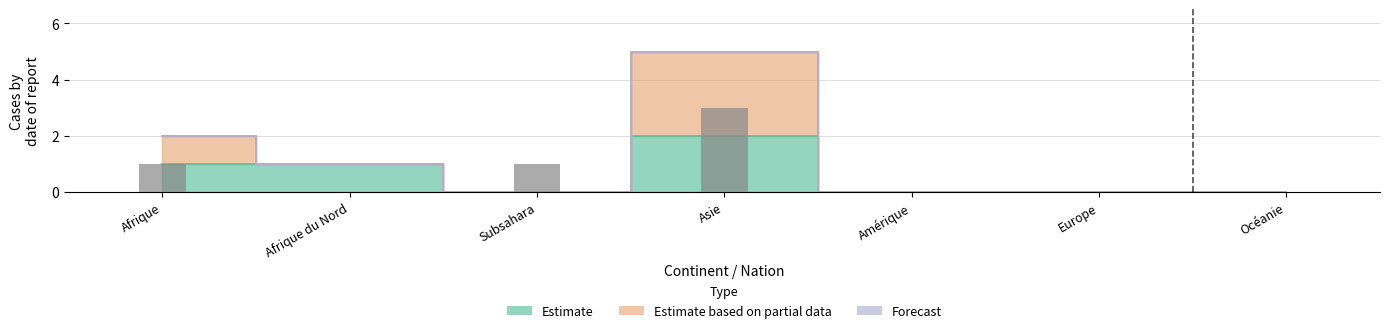

The chart shows a value of -1 at Amérique. True or false?

False